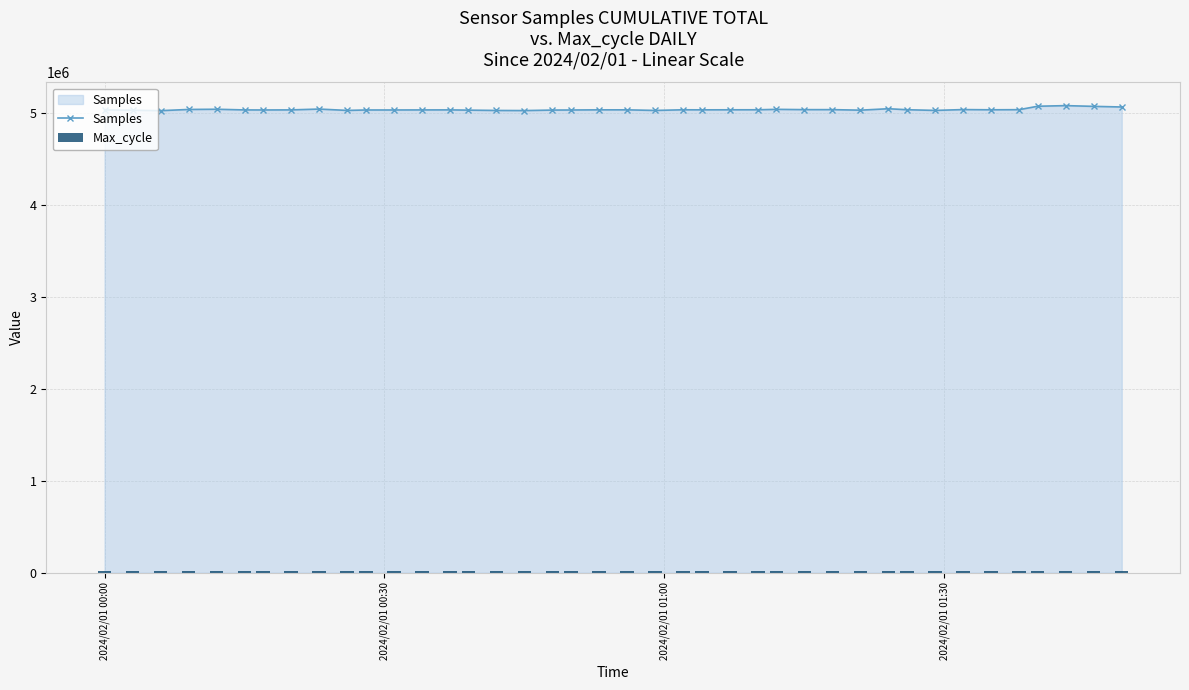

Does the chart contain any negative values?

No